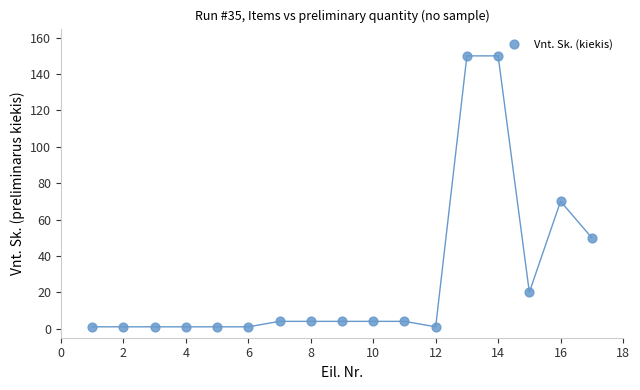

What Y value in the scatter plot is closest to 75?

70